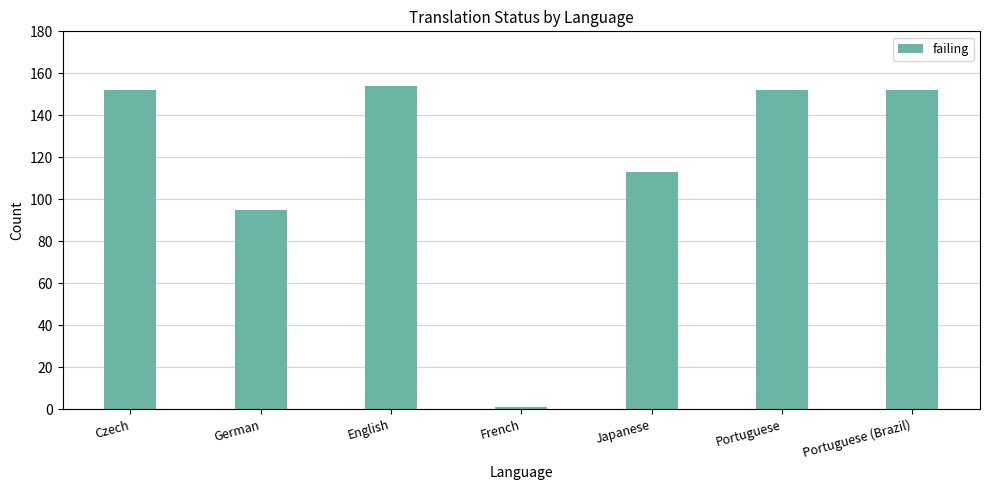

Reading left to right, transcribe all the data shown in this chart.

152	95	154	1	113	152	152